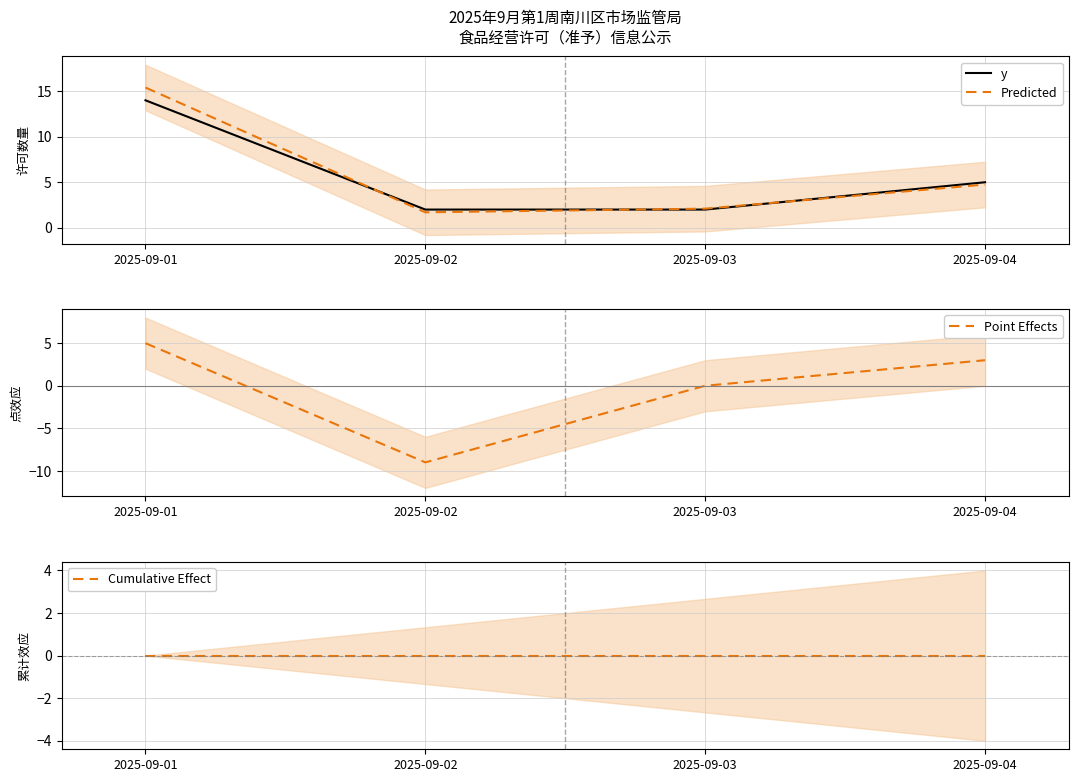

What is the maximum value shown in the chart?

15.4